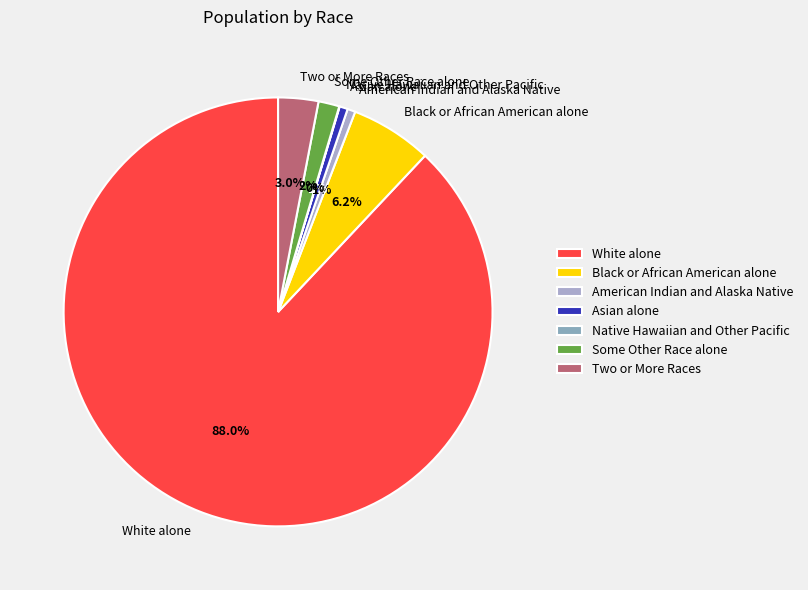

Is the sum of White alone and Asian alone greater than half?

Yes